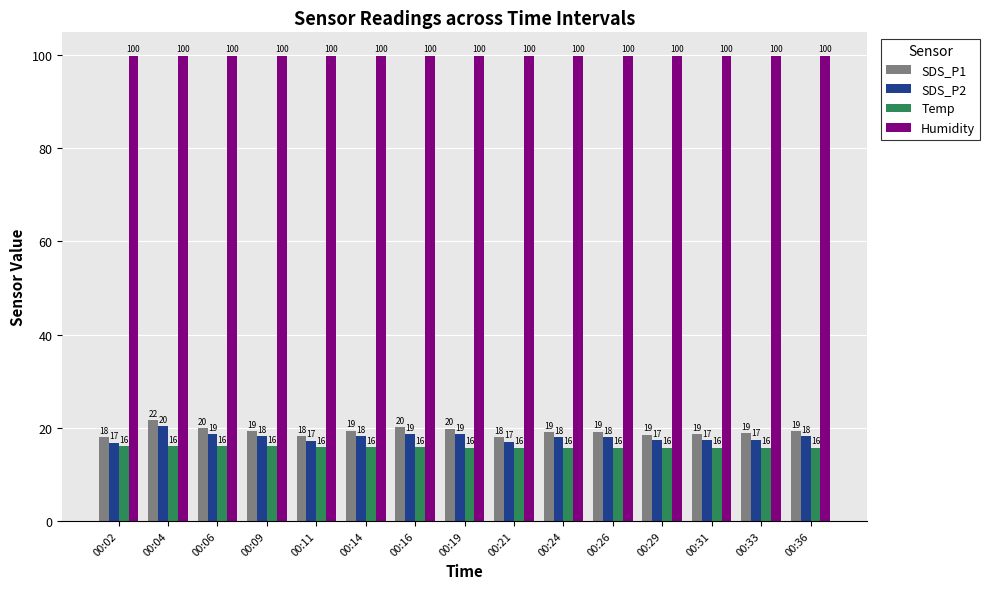

Are the bars grouped side by side (vs. stacked)?

Yes